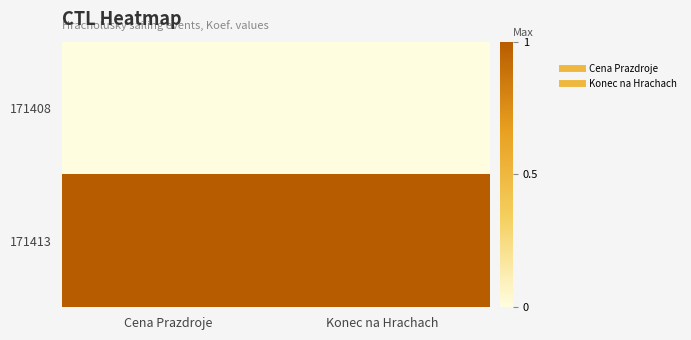

Reading right to left, list all the values displayed in this chart.

171408: Konec na Hrachach=0	Cena Prazdroje=0
171413: Konec na Hrachach=1	Cena Prazdroje=1